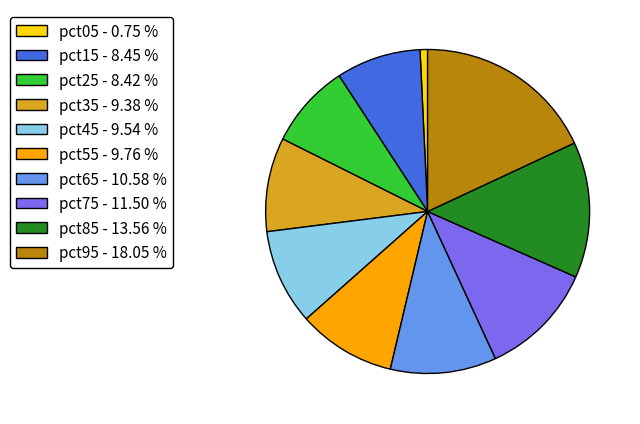

Is there a majority slice in this chart?

No